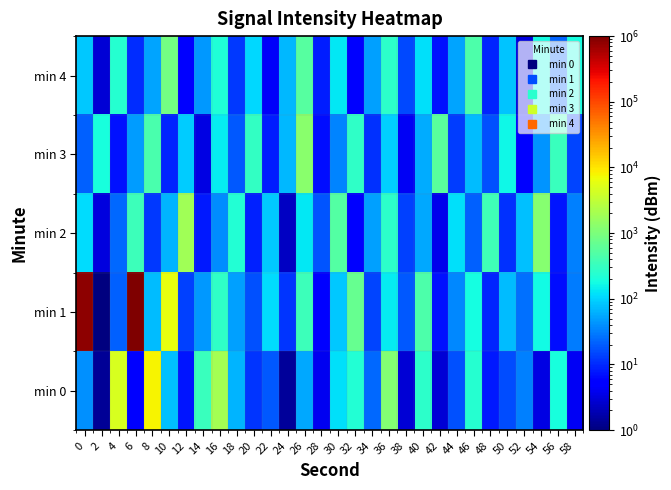

At which category does the chart reach its peak across all series?

6